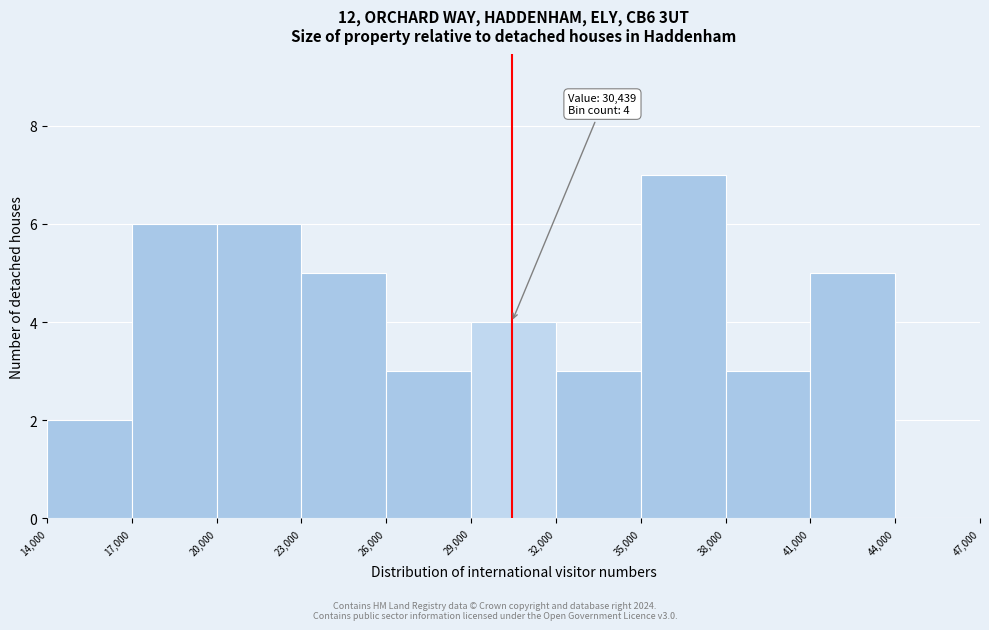

Which range on the x-axis has the tallest bar?

35,000 to 38,000